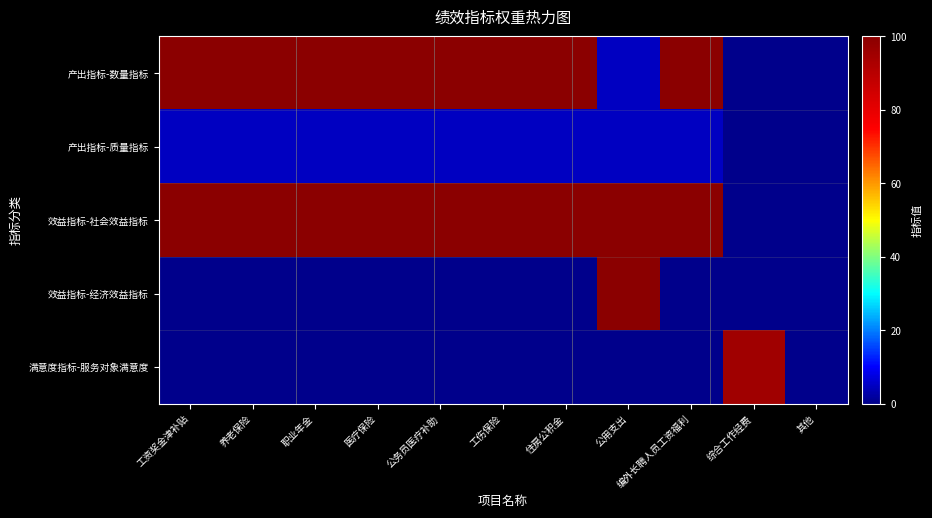

Which series has the widest spread of values?

产出指标-数量指标